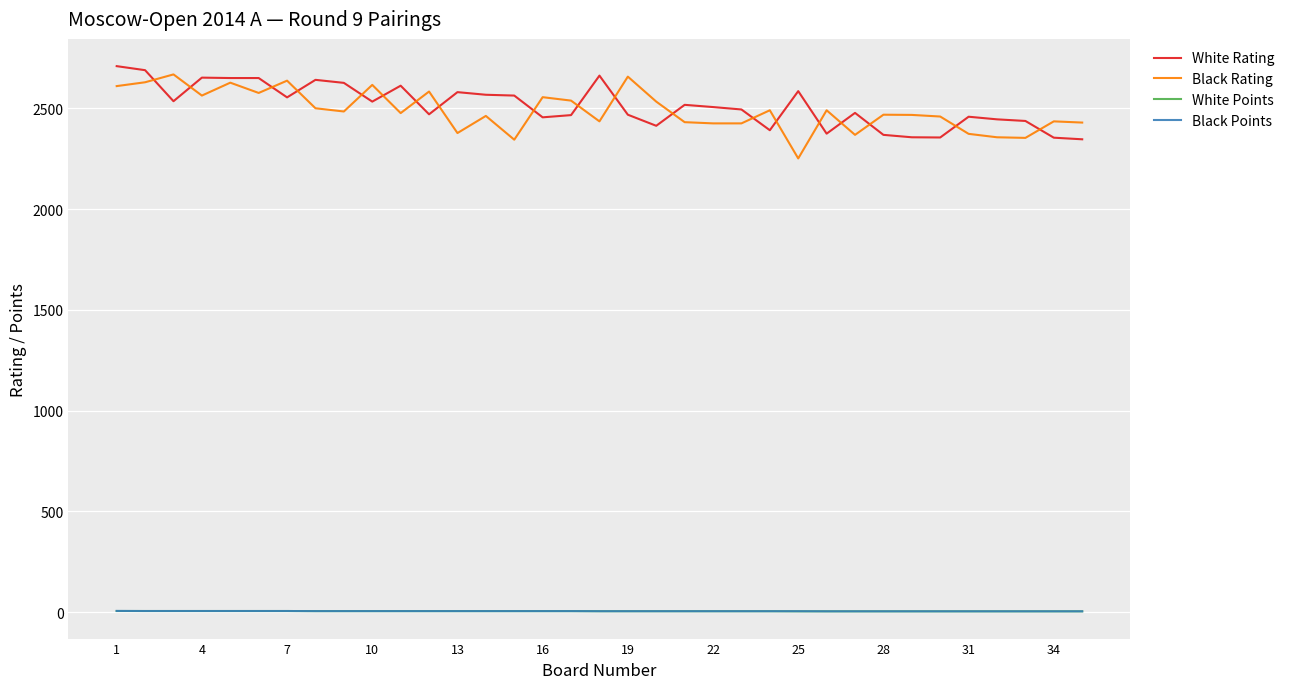

True or false: White Rating and Black Points cross at least once.

False